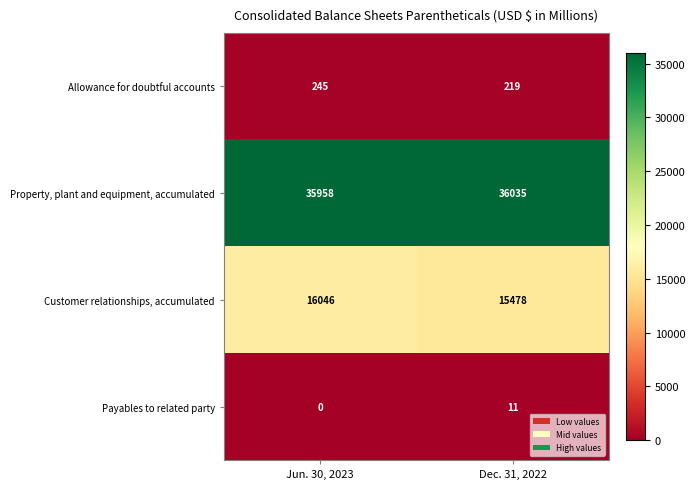

Read the Allowance for doubtful accounts value at Dec. 31, 2022.

219